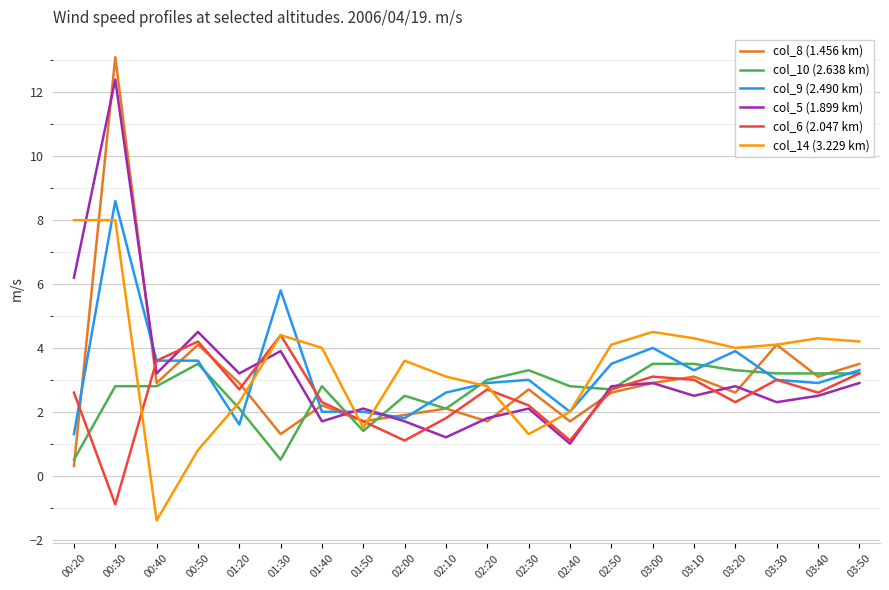

How many values in the col_8 (1.456 km) series exceed 2?

14